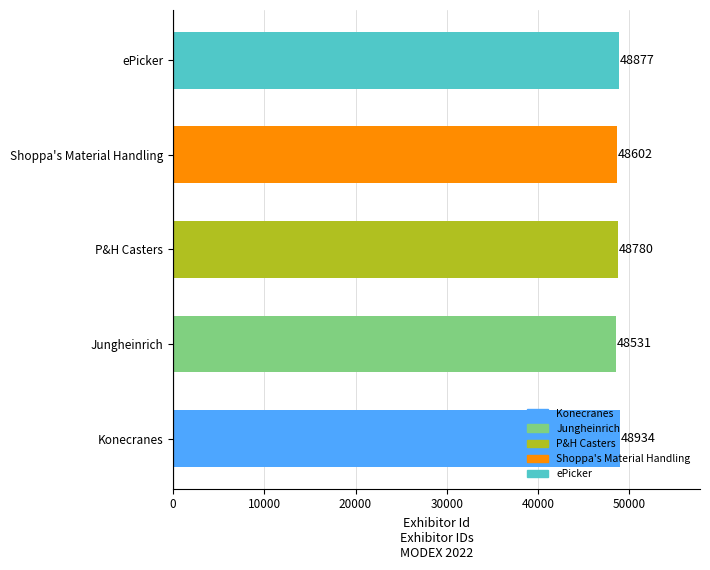

How many values are between 48602 and 48877?

3